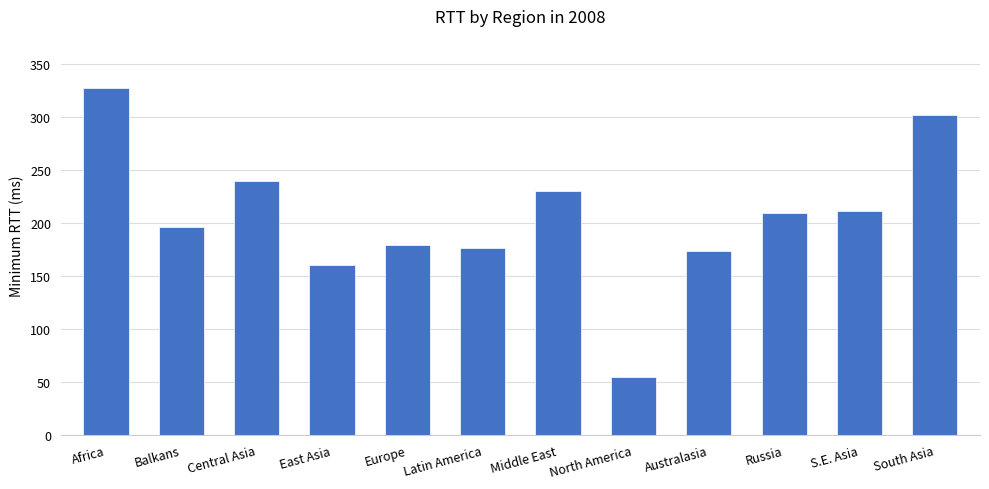

At which category does the chart reach its minimum across all series?

North America